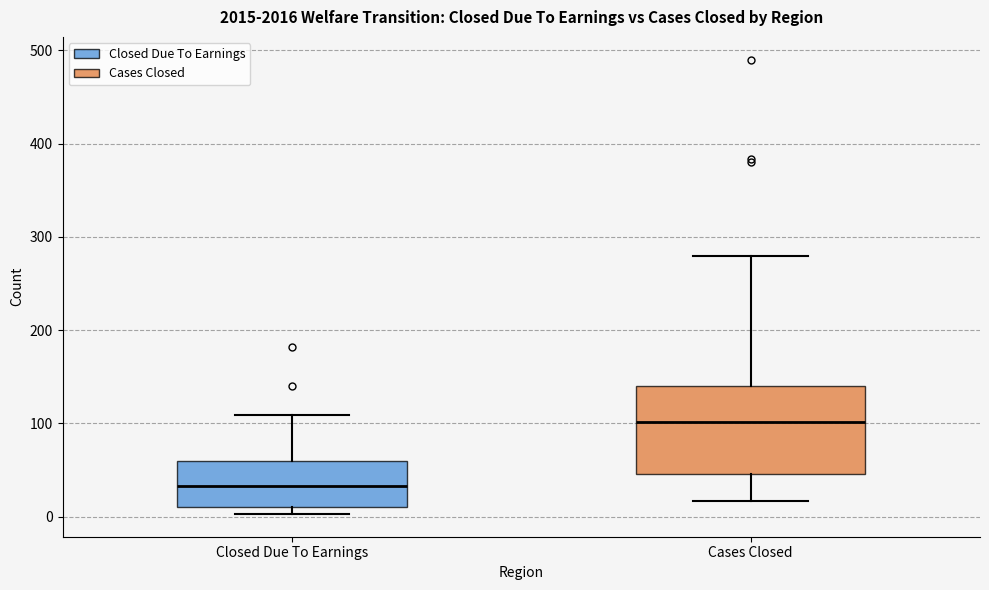

Reading left to right, transcribe this box plot: for each box, give where its median line is, the range the box spans, and where its two whiskers end, as read against the y-axis. The values are not printed on the chart, so give them approximately, as read against the axis.

Closed Due To Earnings: median 30, box 10 to 60, whiskers 0 to 110
Cases Closed: median 100, box 50 to 140, whiskers 20 to 280